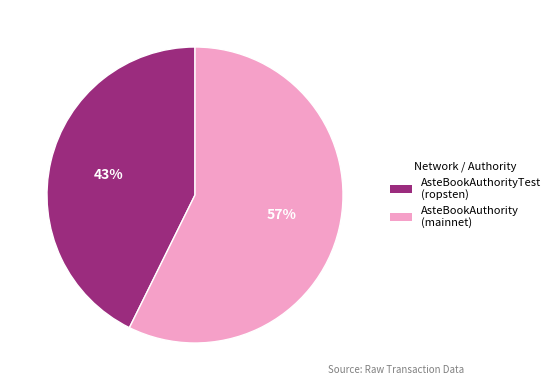

What percentage is the AsteBookAuthority (mainnet) slice, to the nearest percent?

57%